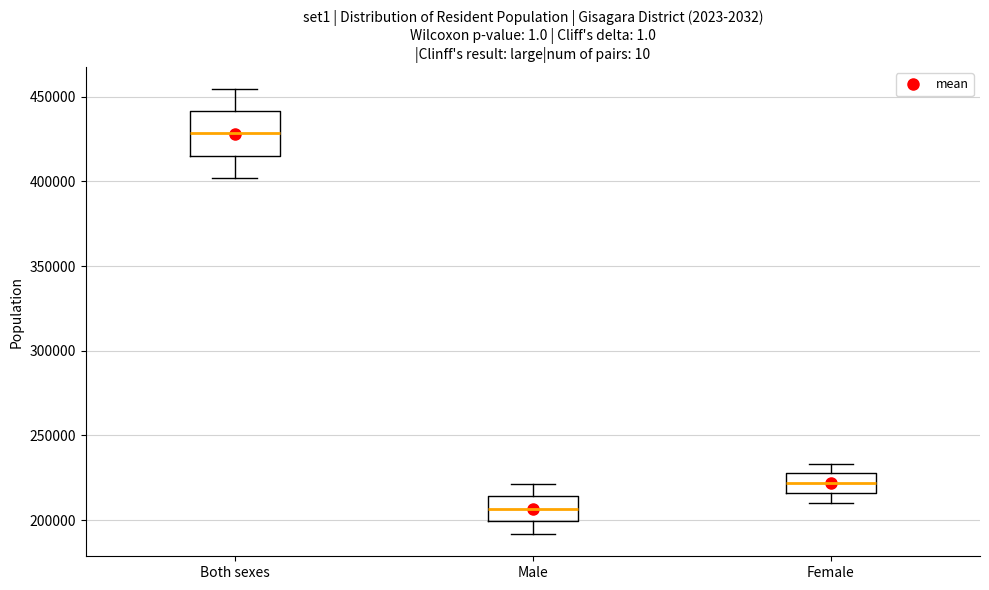

Reading left to right, transcribe this box plot: for each box, give where its median line is, the range the box spans, and where its two whiskers end, as read against the y-axis. The values are not printed on the chart, so give them approximately, as read against the axis.

Both sexes: median 430000, box 415000 to 440000, whiskers 400000 to 455000
Male: median 205000, box 200000 to 215000, whiskers 190000 to 220000
Female: median 220000, box 215000 to 230000, whiskers 210000 to 235000